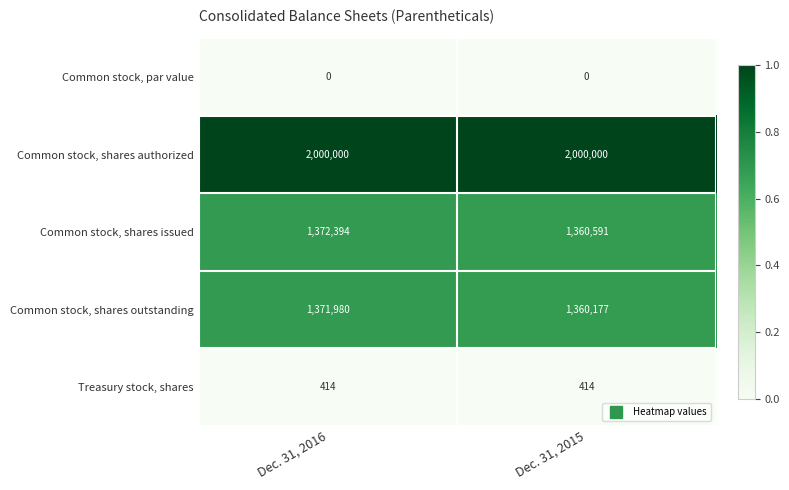

Read the Common stock, shares outstanding value at Dec. 31, 2015, to the nearest 50.

1360200